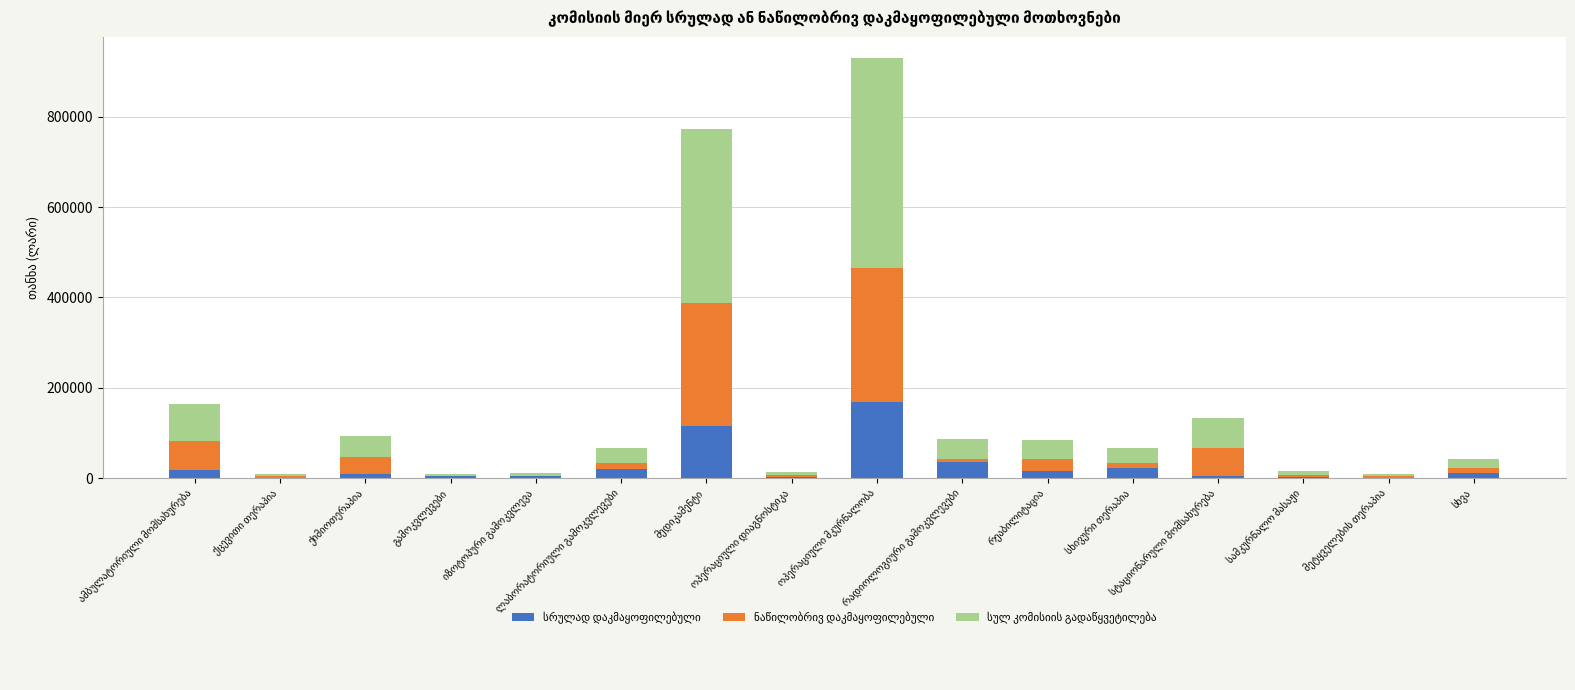

At which label does ნაწილობრივ დაკმაყოფილებული reach its peak?

ოპერაციული მკურნალობა